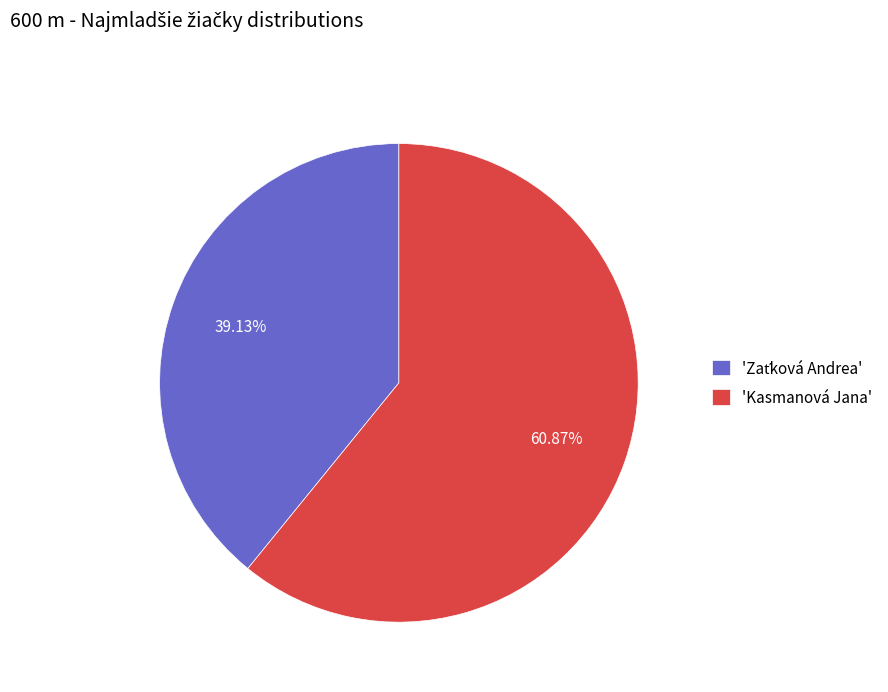

Does any single category account for the majority?

Yes